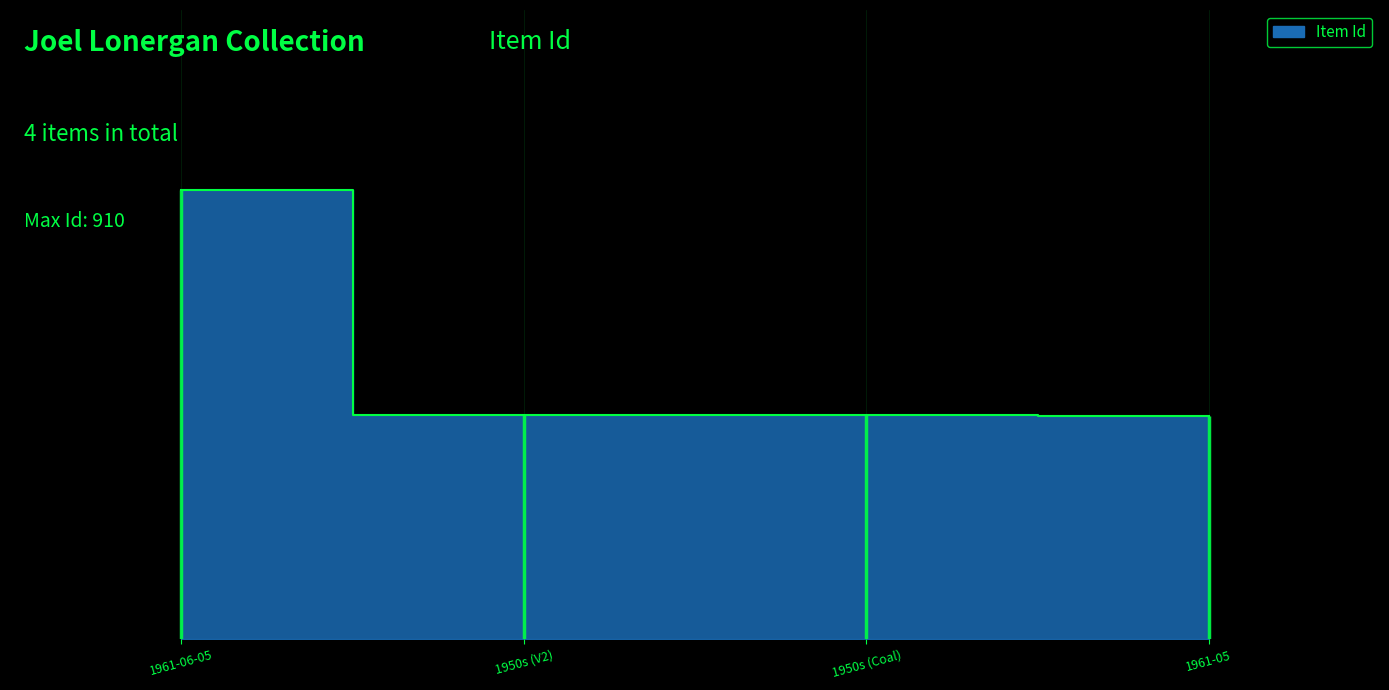

Does the chart display data point markers on the line(s)?

No